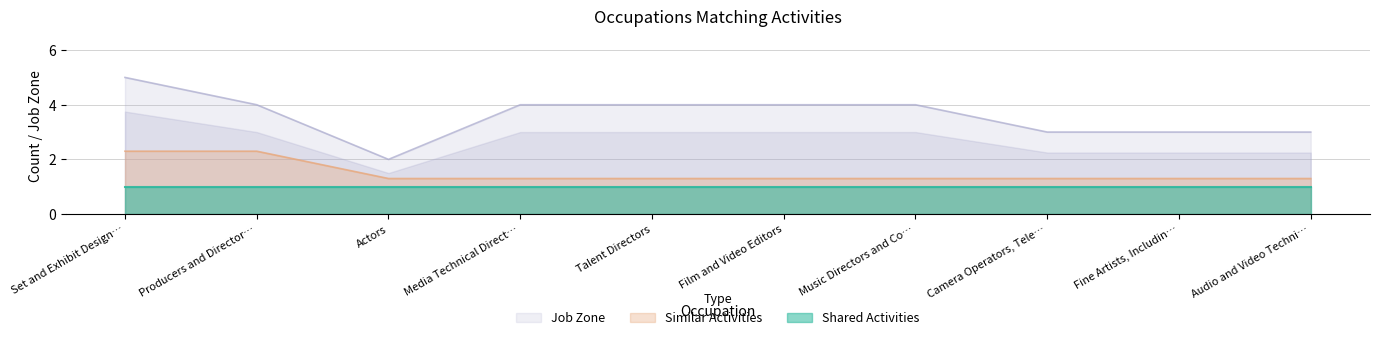

Which category has the highest value in the Job Zone series?

Set and Exhibit Design…